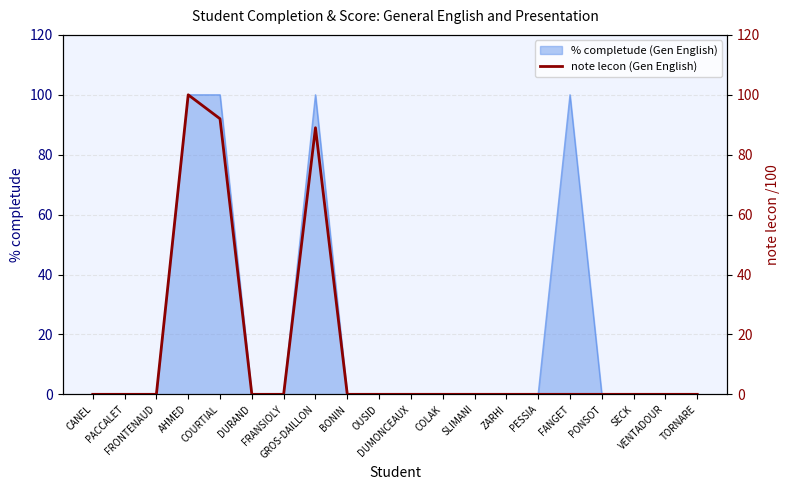

Reading left to right, extract all data points from this chart.

0	0	0	100	92	0	0	89	0	0	0	0	0	0	0	0	0	0	0	0